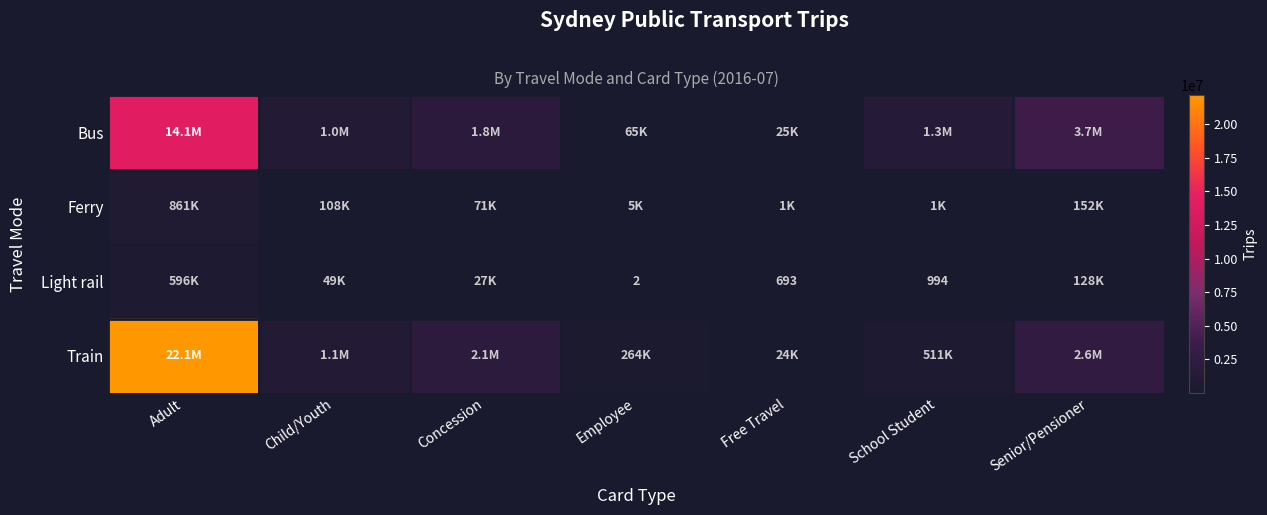

What is the difference between the Light rail values at Employee and School Student?

992